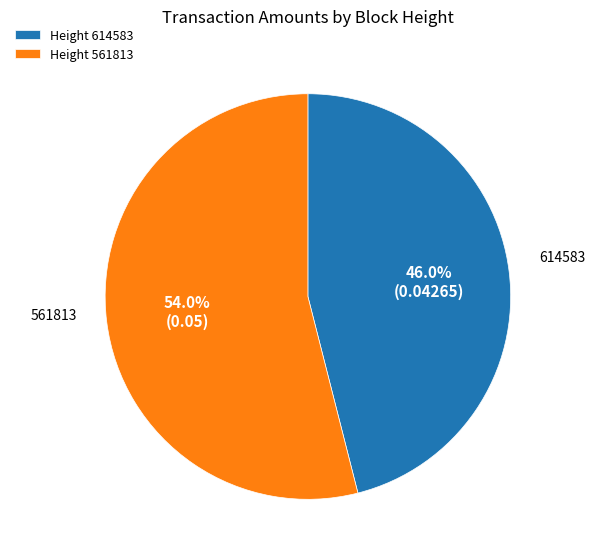

How many segments does this pie chart have?

2